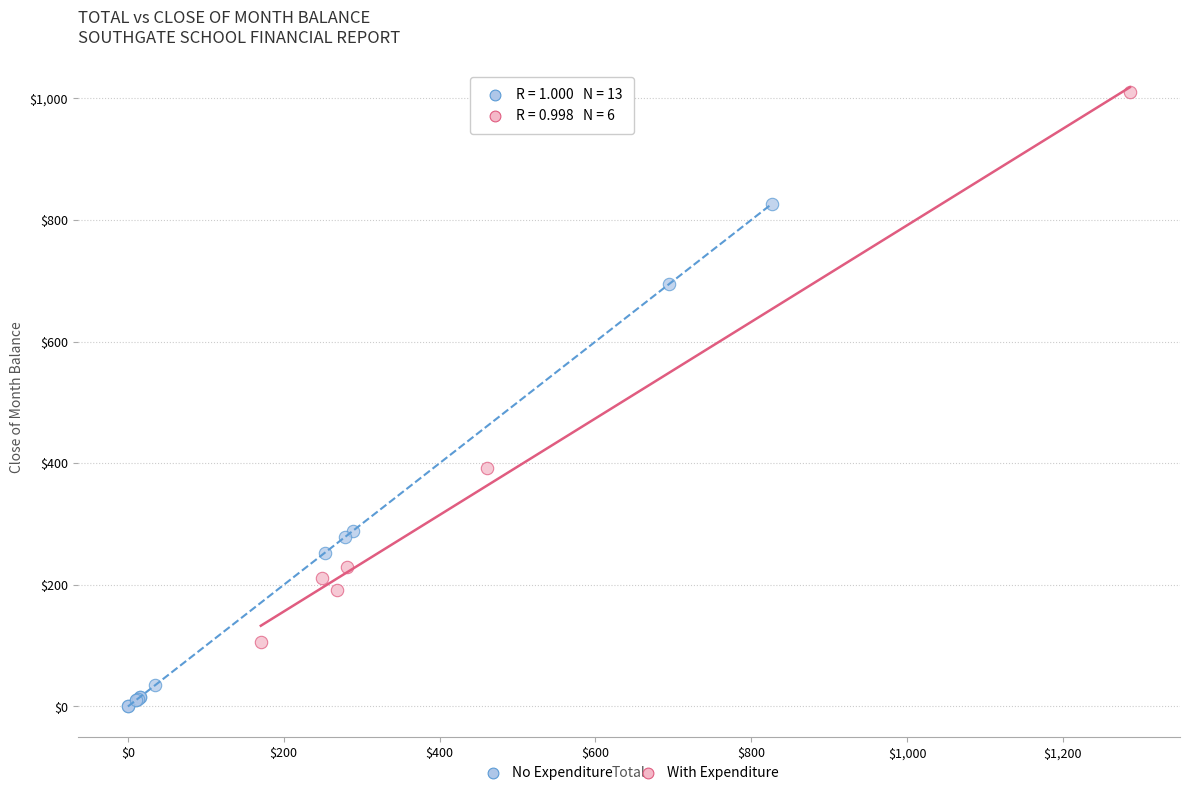

Which series has the largest Y range (max minus min)?

With Expenditure